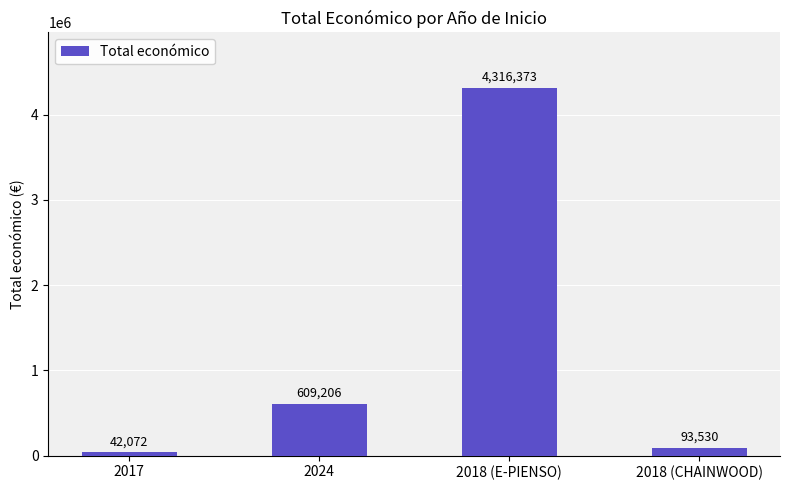

List the labels in order of value, smallest first.

2017, 2018 (CHAINWOOD), 2024, 2018 (E-PIENSO)